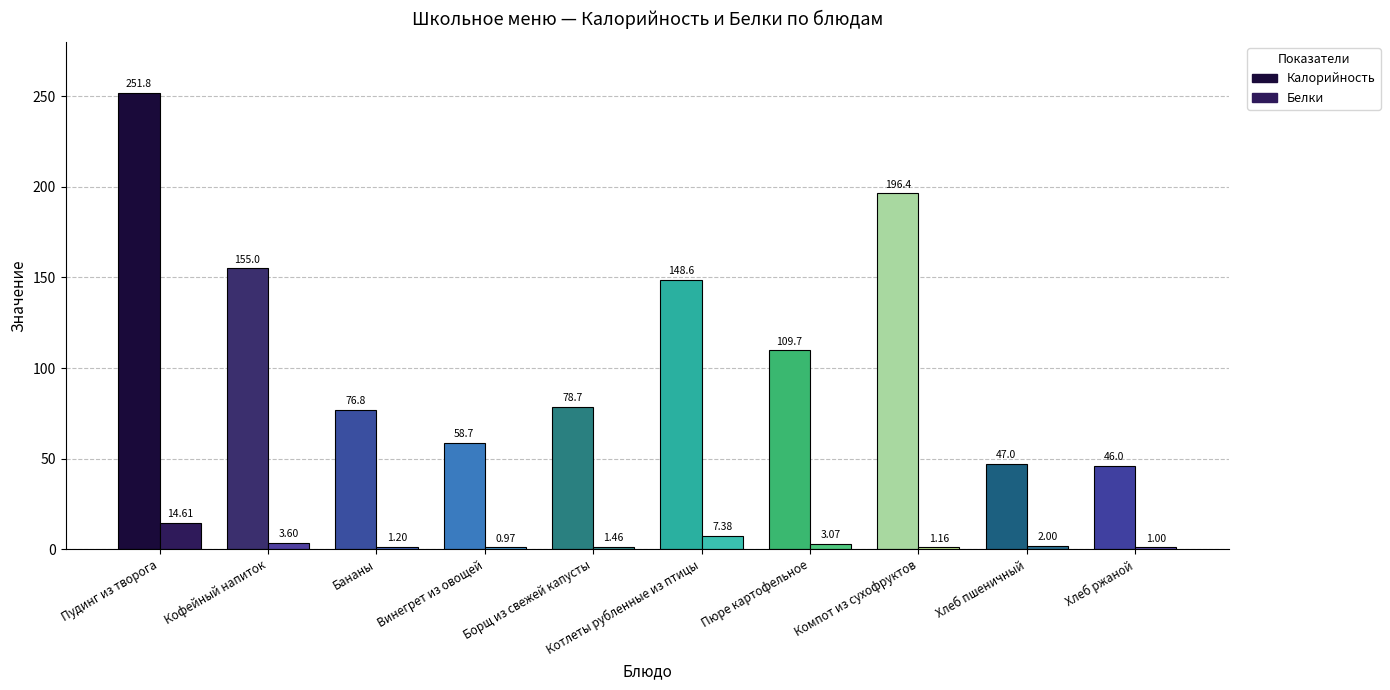

Between Компот из сухофруктов and Хлеб пшеничный, which series saw the biggest shift?

Калорийность